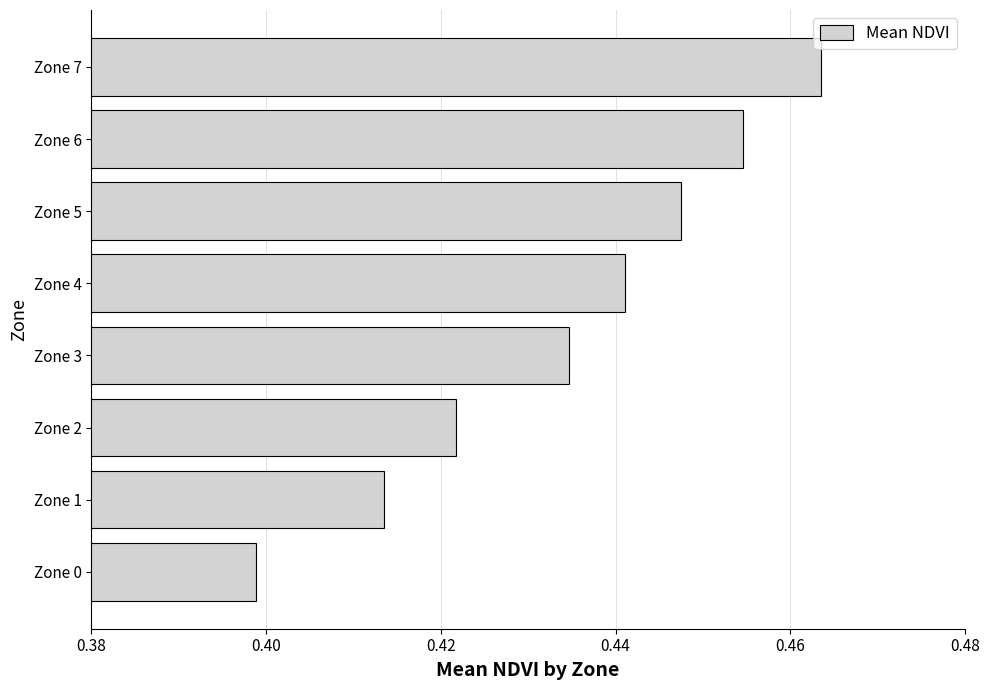

True or false: the data shows 0.2 at Zone 5.

False